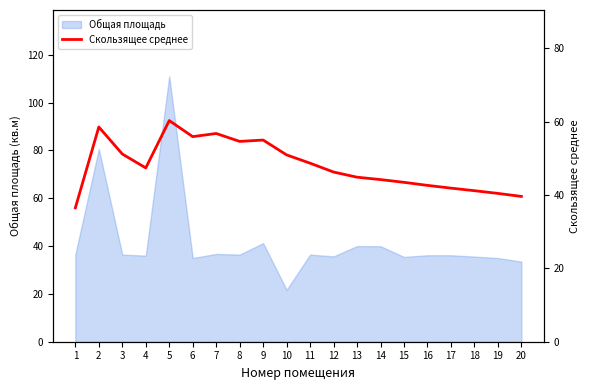

Read the value at 1.

36.5